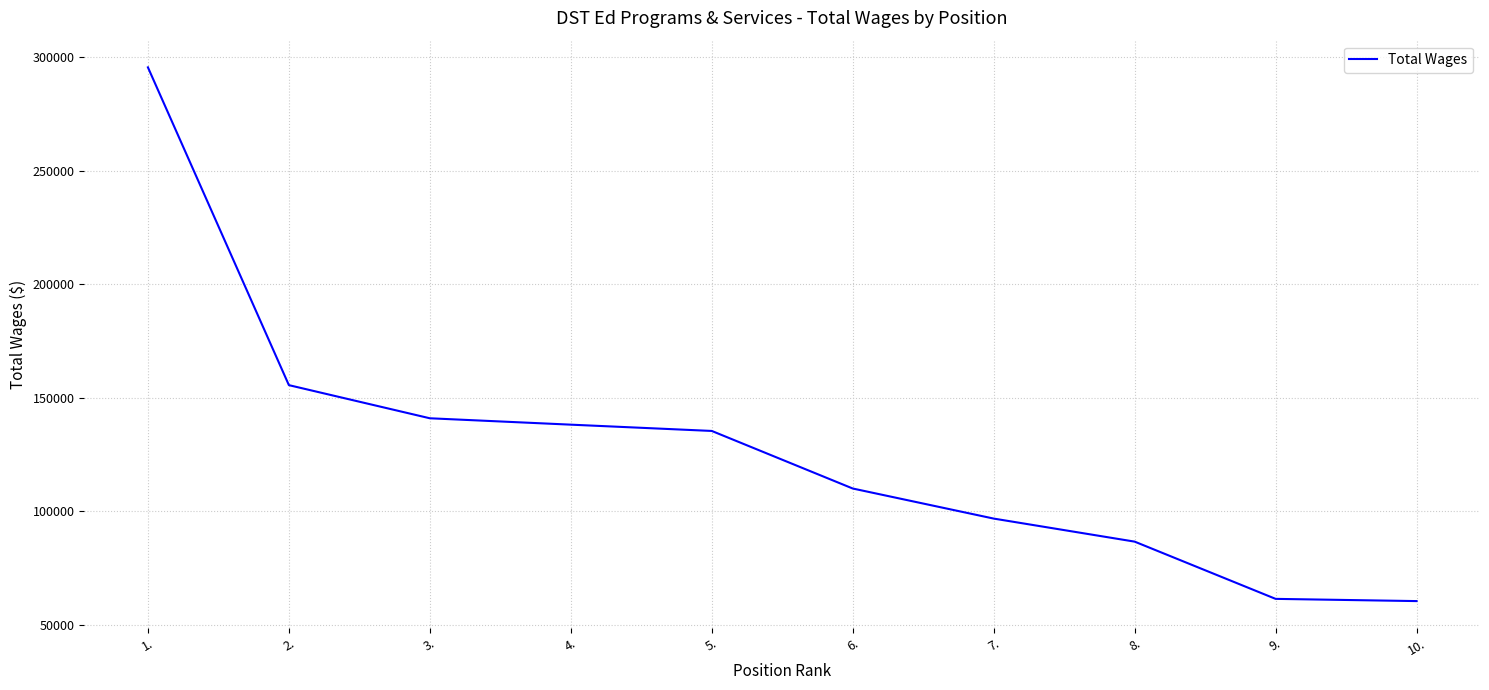

The value at 4. is 138078. True or false?

True